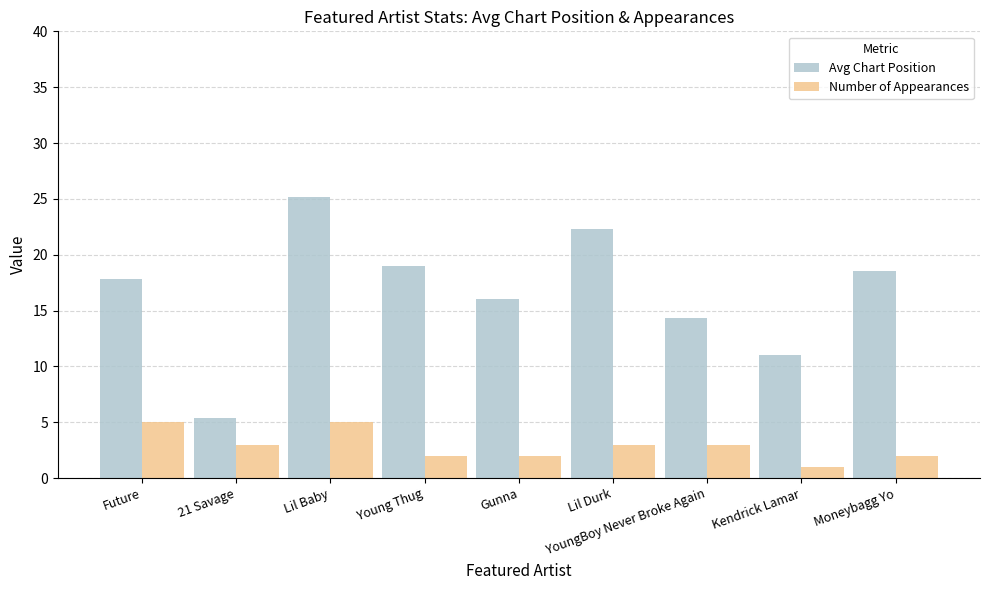

What is the smallest value displayed?

1.0